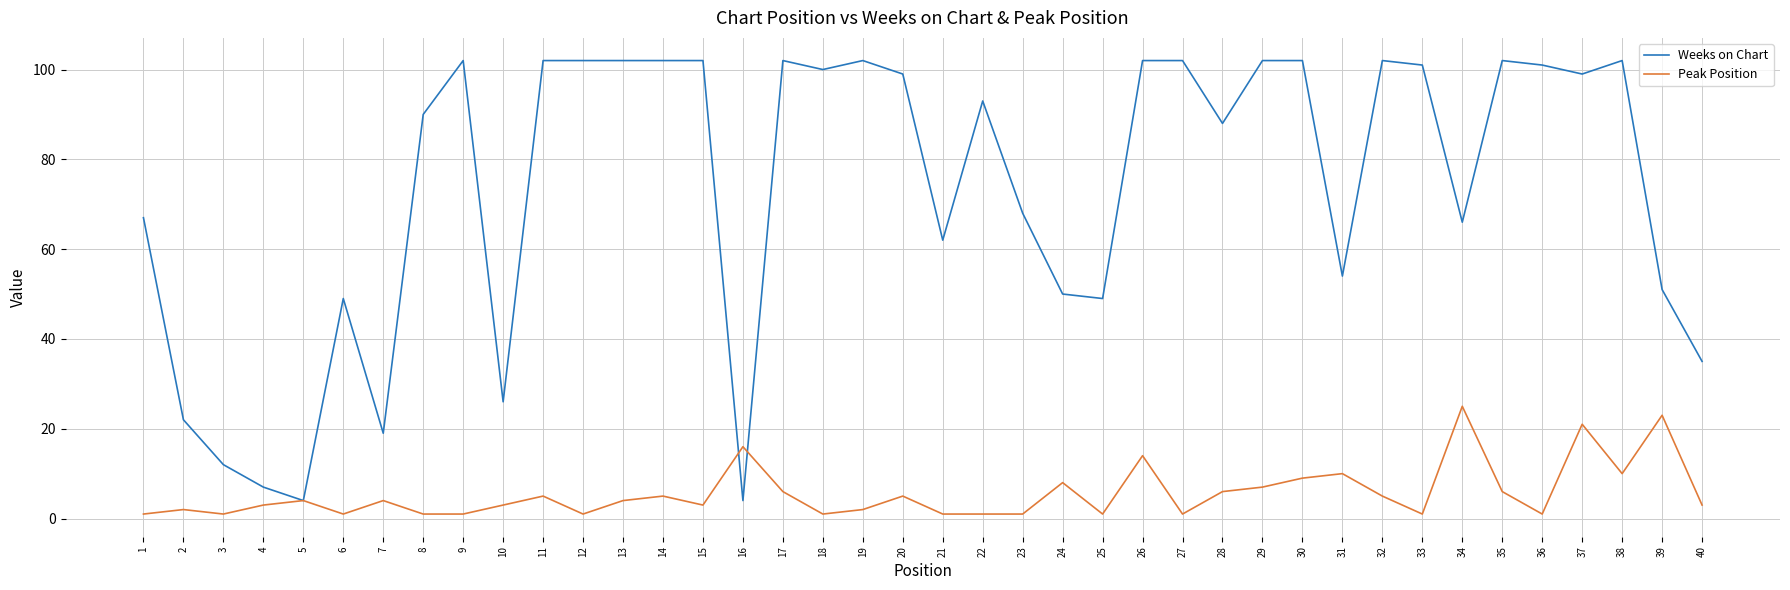

Reading right to left, what are all the values shown in this chart?

Weeks on Chart: 35	51	102	99	101	102	66	101	102	54	102	102	88	102	102	49	50	68	93	62	99	102	100	102	4	102	102	102	102	102	26	102	90	19	49	4	7	12	22	67
Peak Position: 3	23	10	21	1	6	25	1	5	10	9	7	6	1	14	1	8	1	1	1	5	2	1	6	16	3	5	4	1	5	3	1	1	4	1	4	3	1	2	1